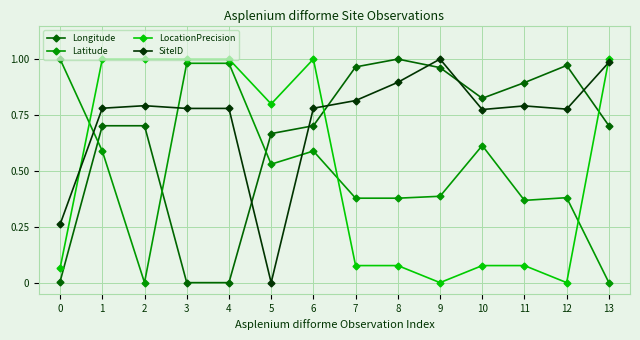

Which category has the lowest value in the SiteID series?

5